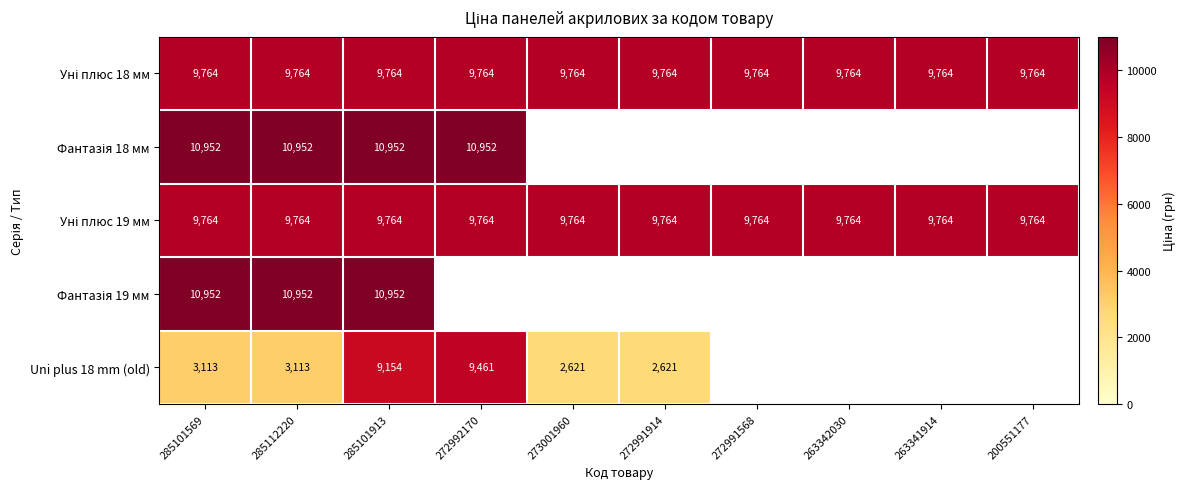

The value of Уні плюс 19 мм at 285101913 is 16057.0. True or false?

False